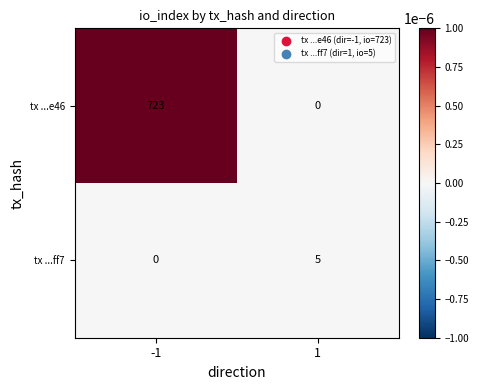

Rank the series by their average value, from lowest to highest.

tx ...ff7, tx ...e46